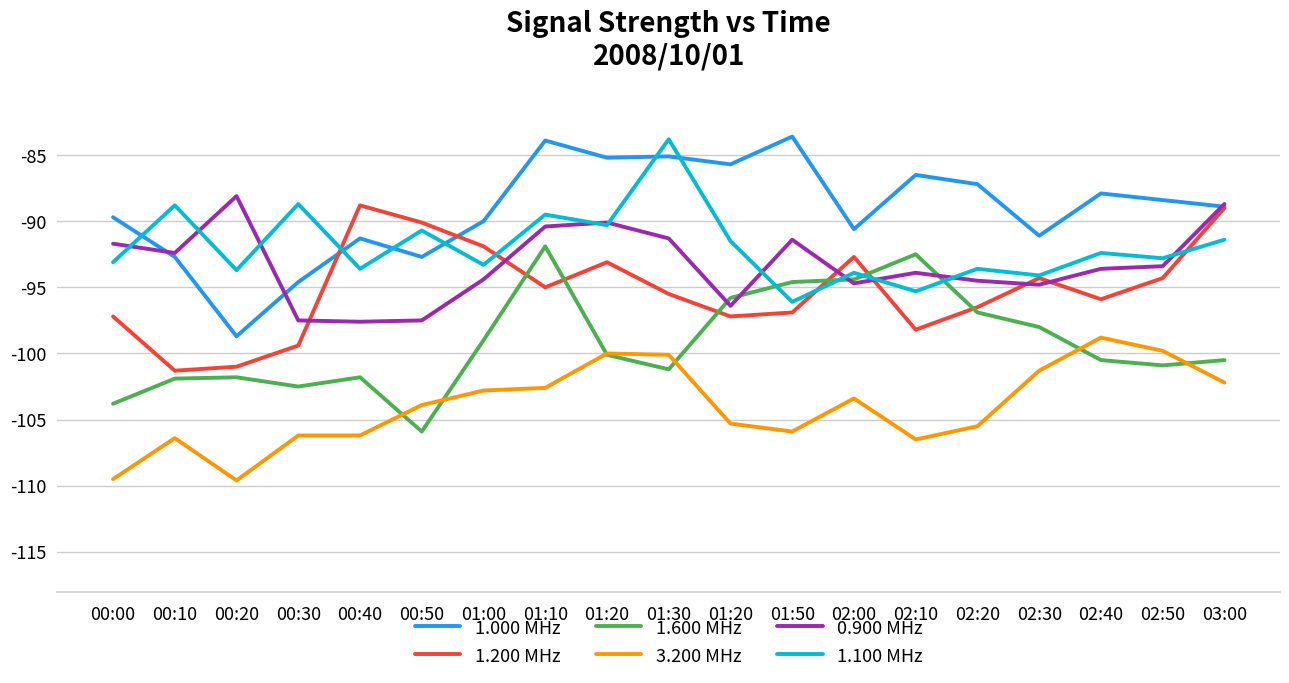

Where is the first local minimum for 1.600 MHz?

00:30